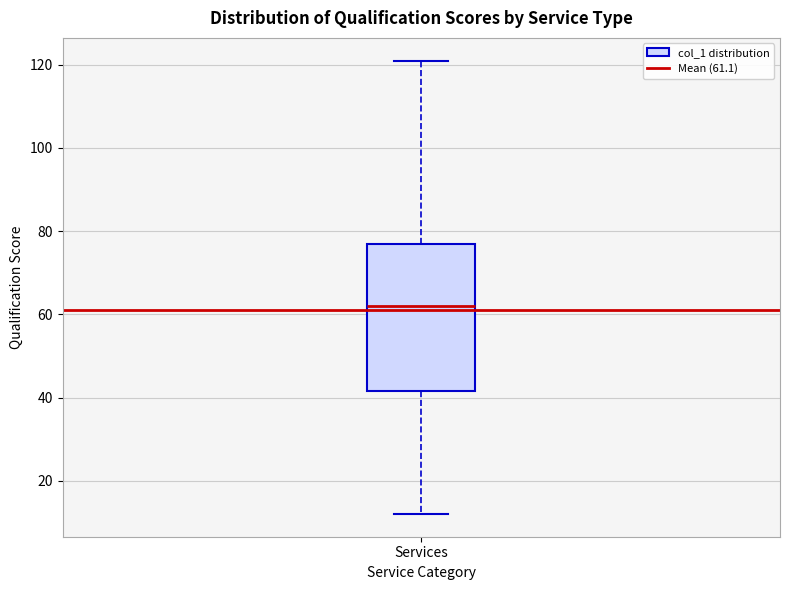

Where does the upper whisker of the box for Services end on the y-axis? The values are not printed on the chart, so give them approximately, as read against the axis.

122